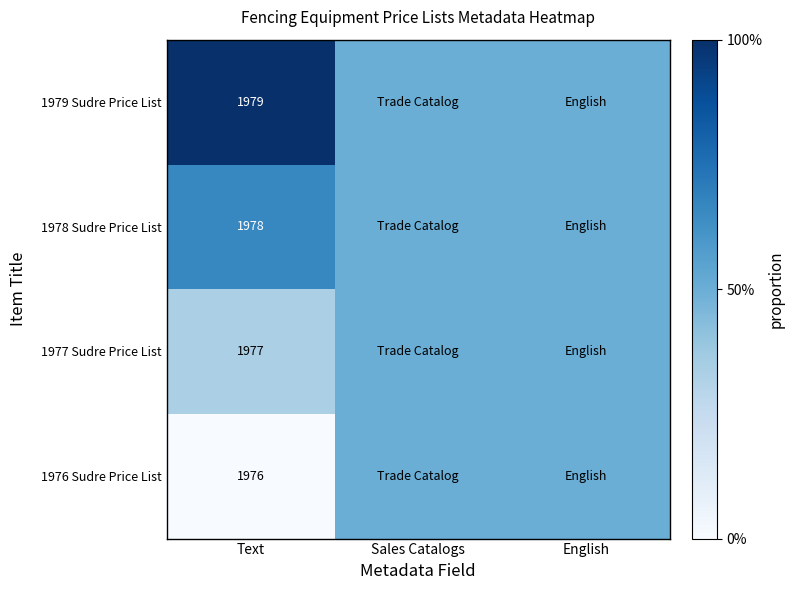

What is the total value across all series at Text?

7910.0